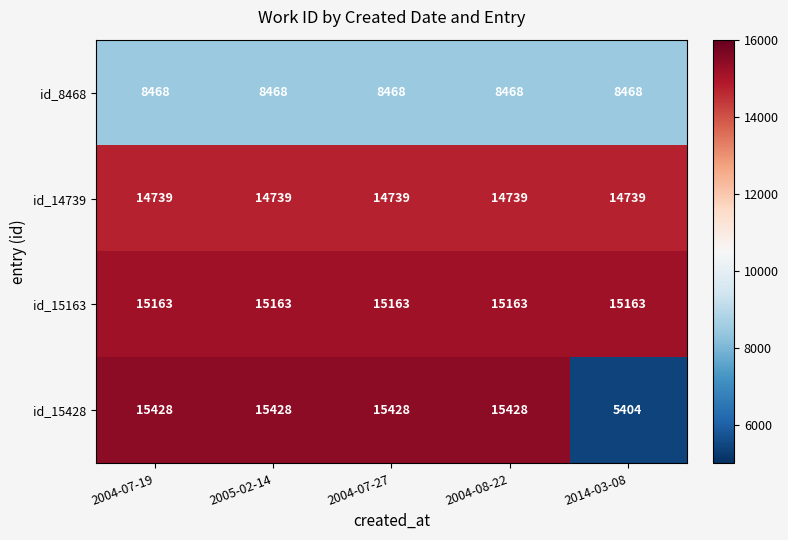

What is the average value of the id_15163 series?

15163